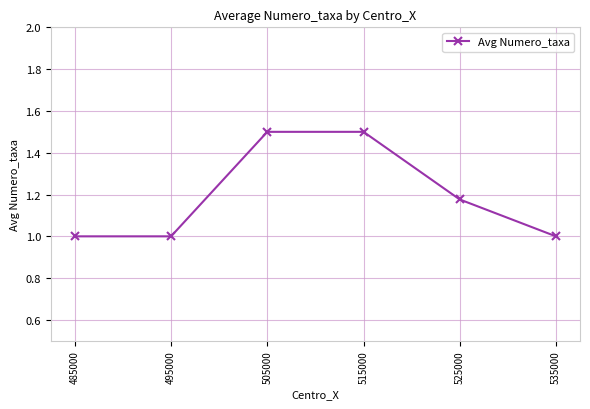

What is the sum of all values?

7.2